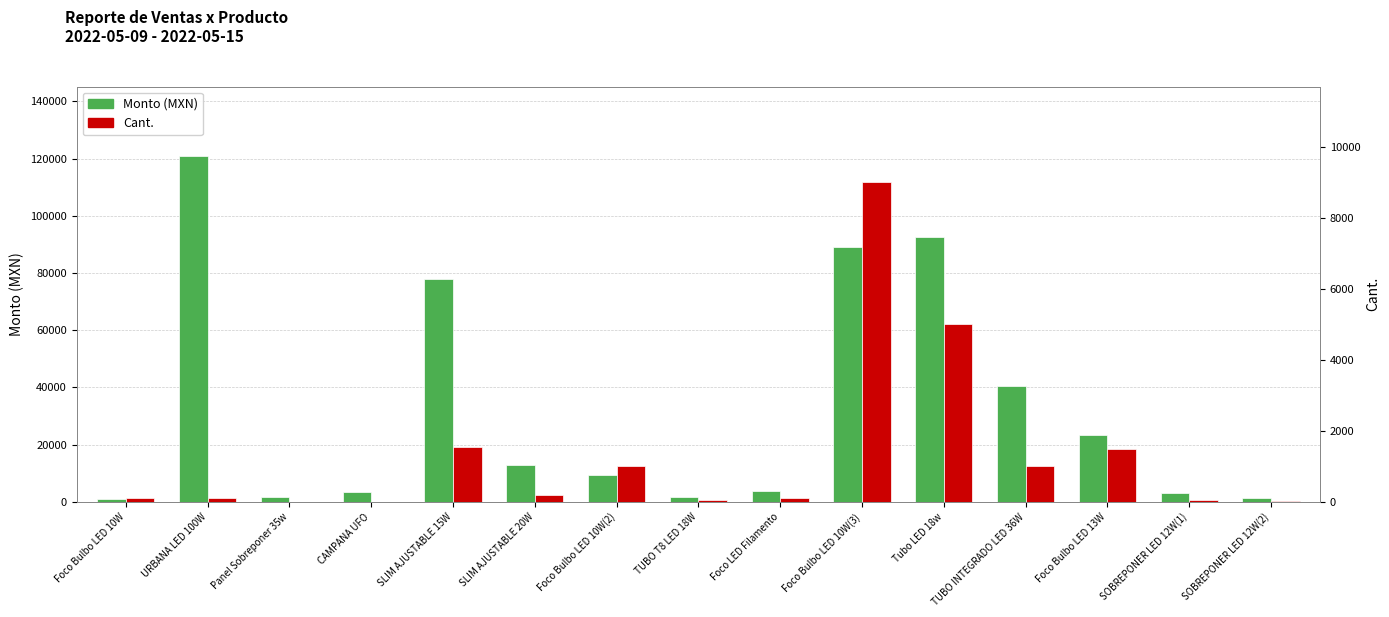

Which label corresponds to the smallest value in the chart?

CAMPANA UFO